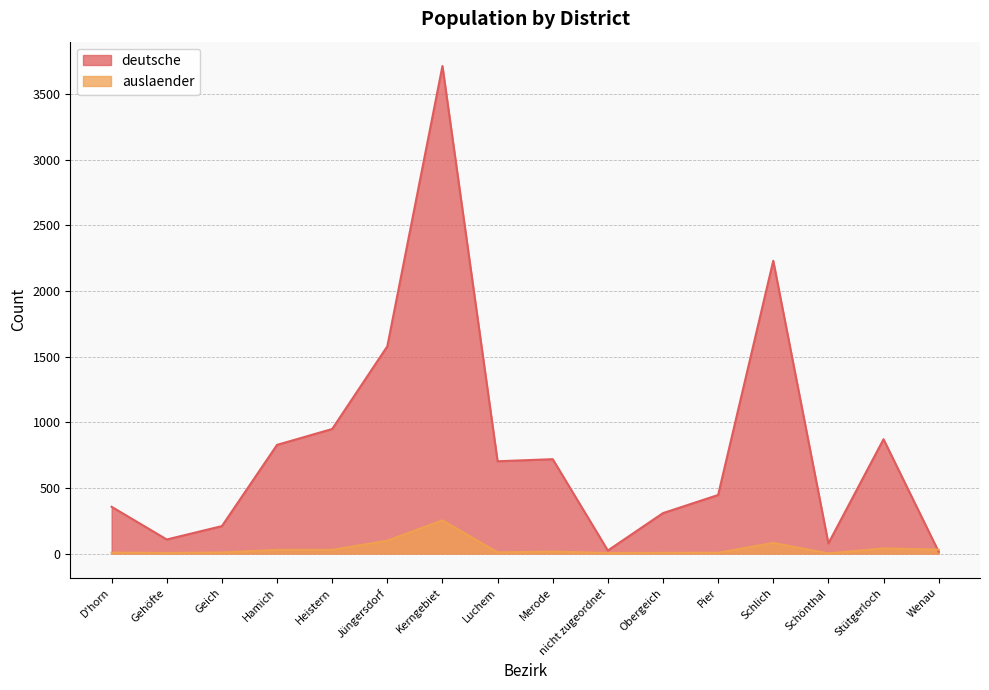

Reading left to right, extract all data points from this chart.

deutsche: 356	107	209	828	949	1579	3715	703	719	23	308	446	2231	77	871	14
auslaender: 7	4	8	28	28	98	253	9	15	4	5	6	81	1	39	30